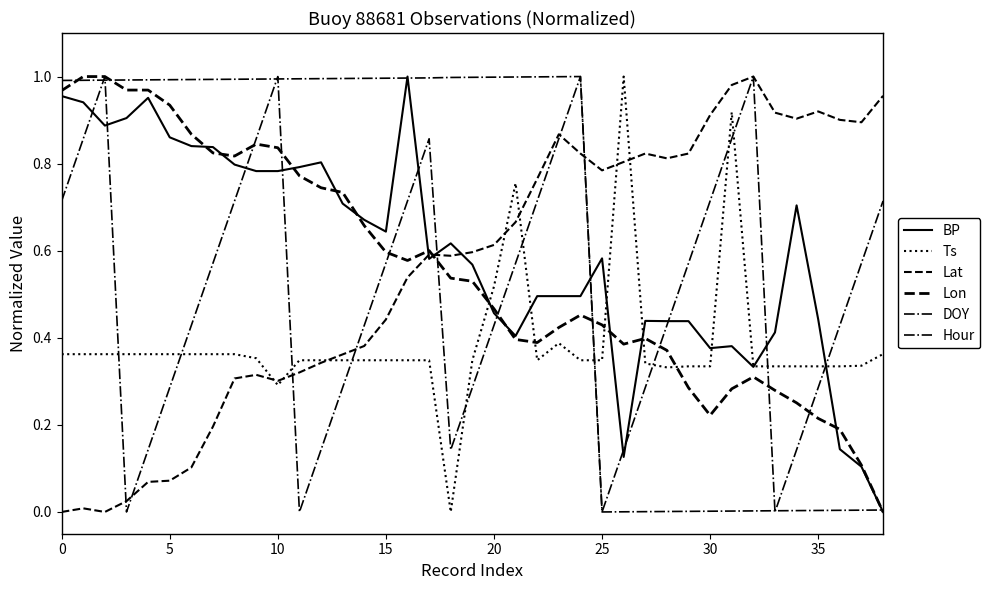

True or false: Ts and Lon intersect in this chart.

True